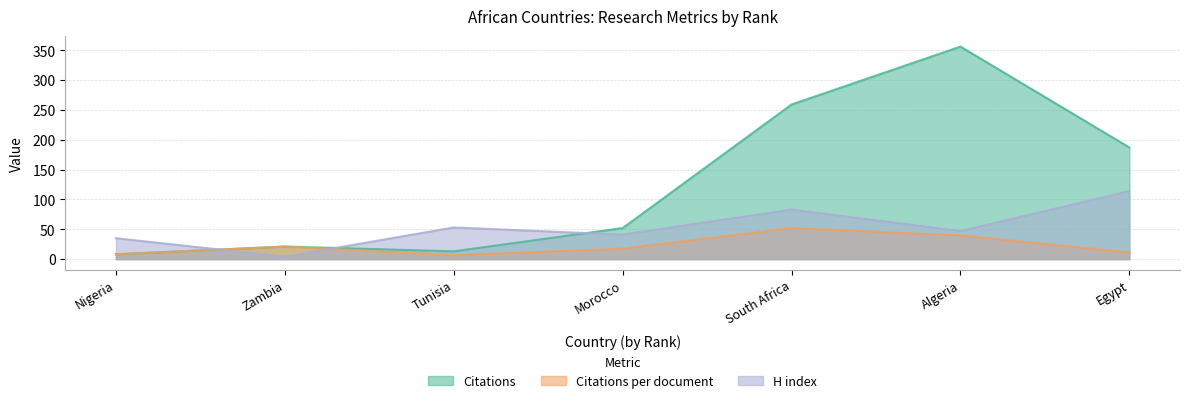

Which series has the widest spread of values?

Citations